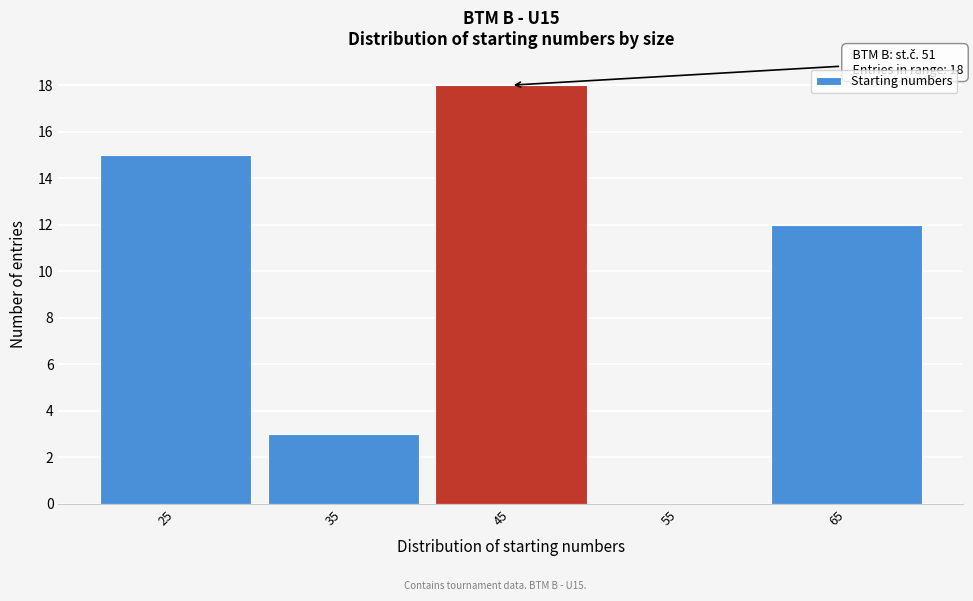

Reading right to left, extract all data points from this chart.

65=12	55=0	45=18	35=3	25=15